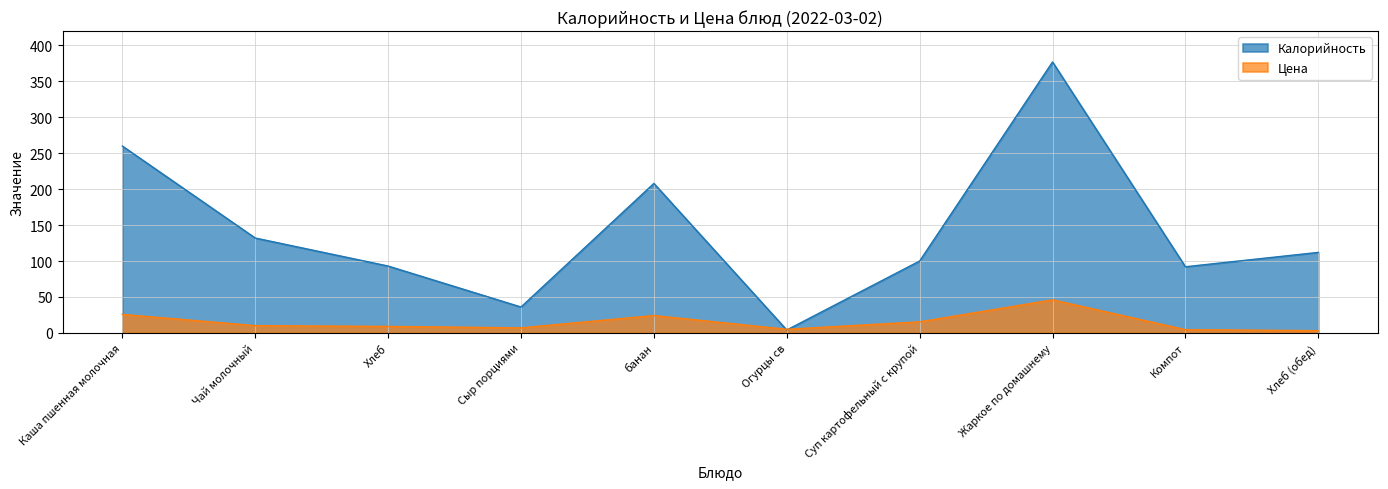

The Калорийность series shows 233.9 at Чай молочный. True or false?

False